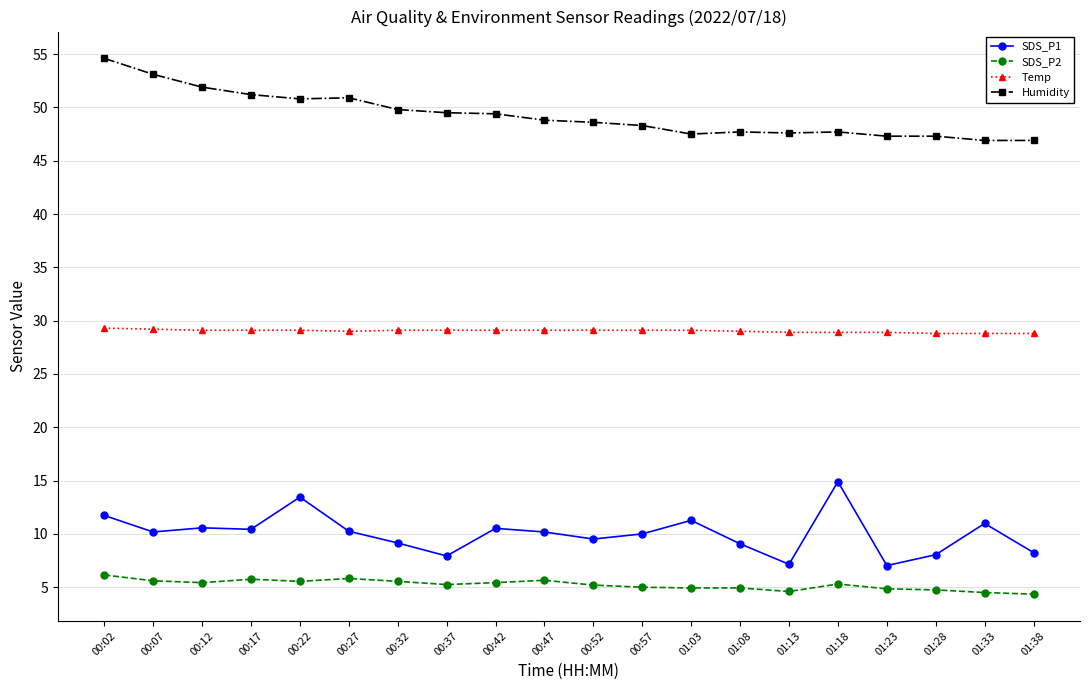

What is the total value across all series at 01:28?

88.9